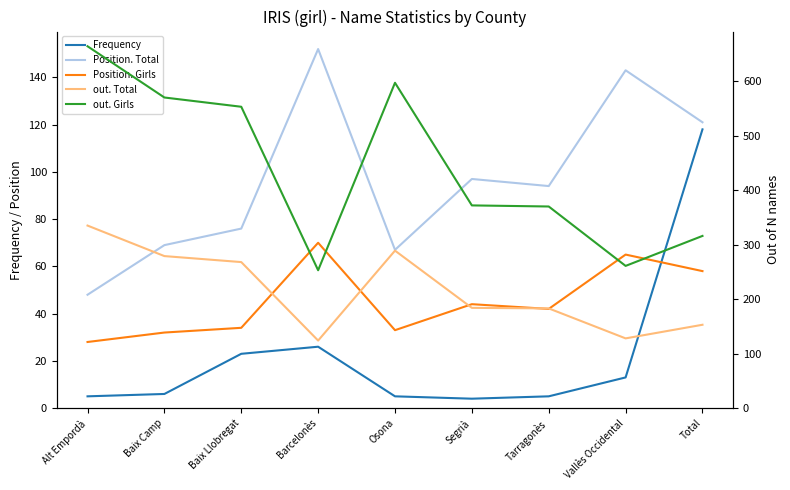

What is the value of the out. Total point at the 1st from the left?

335